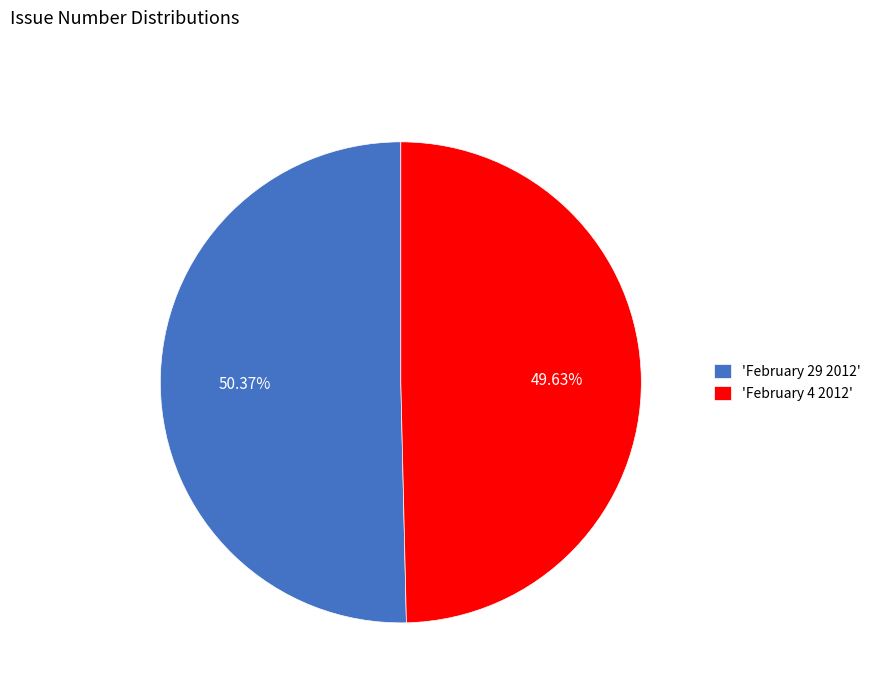

Combined, do 'February 4 2012' and 'February 29 2012' account for over 50%?

Yes